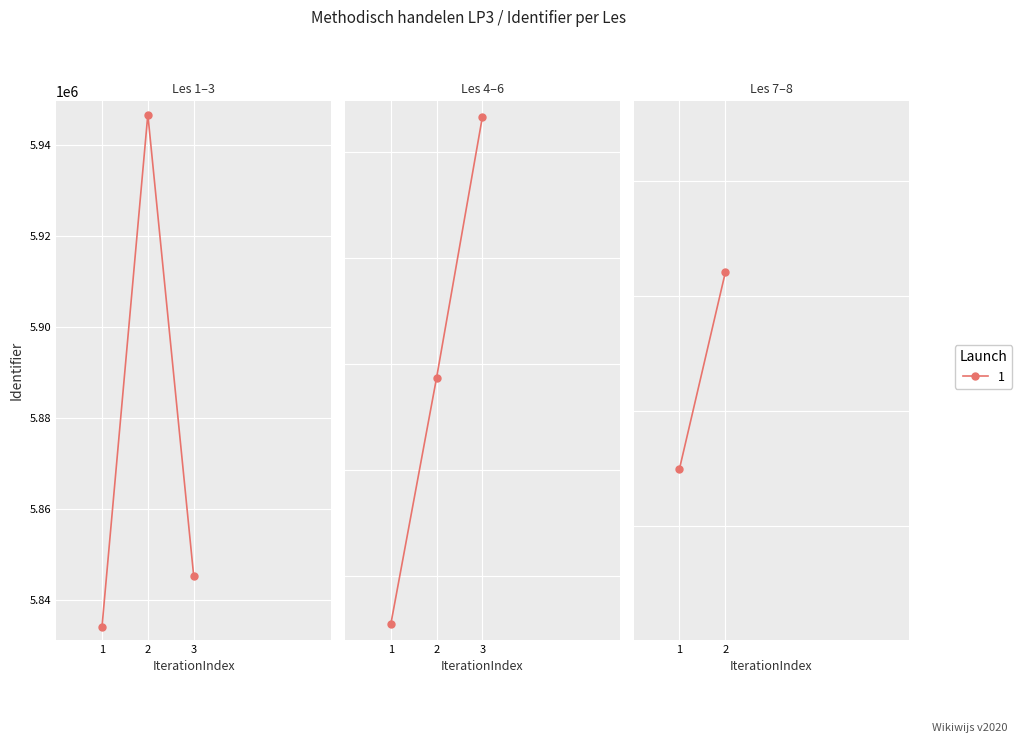

How many points are higher than both their immediate neighbors (excluding endpoints)?

1